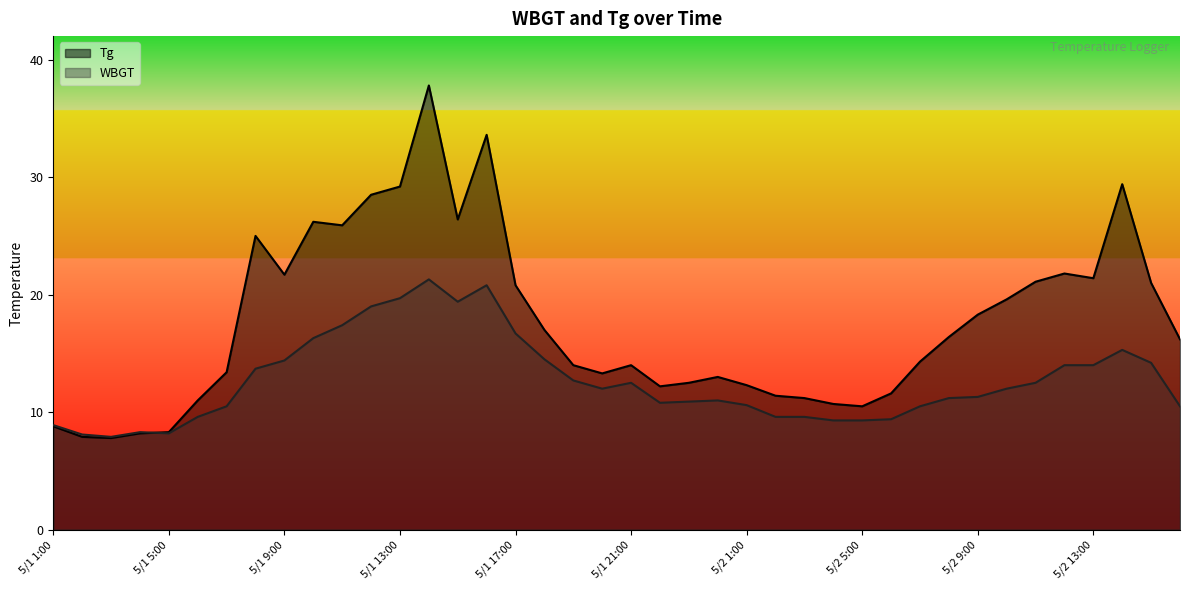

How many interior local peaks does the WBGT series have?

6